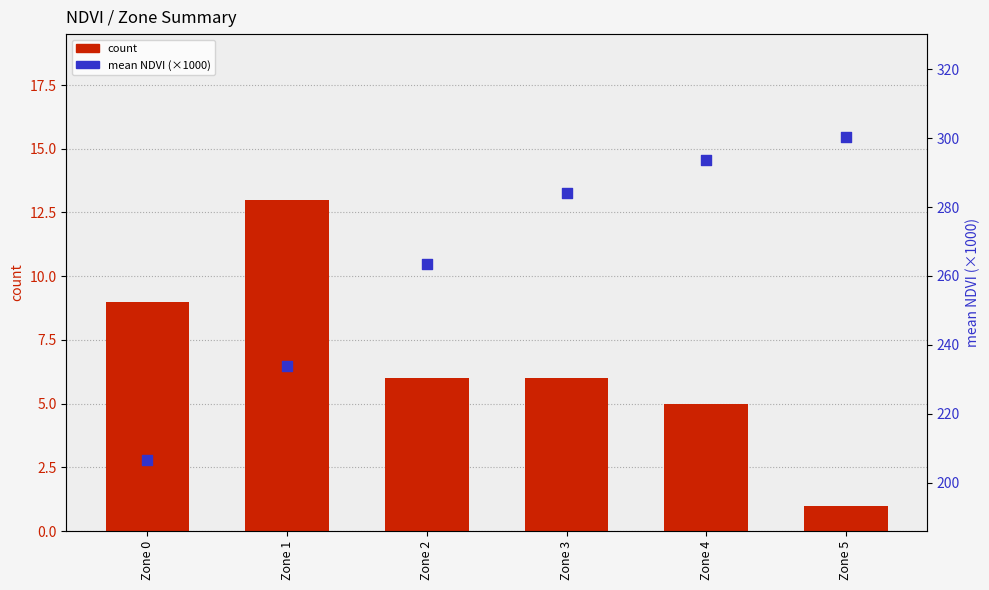

Which series has the widest spread of Y values?

mean NDVI (×1000)